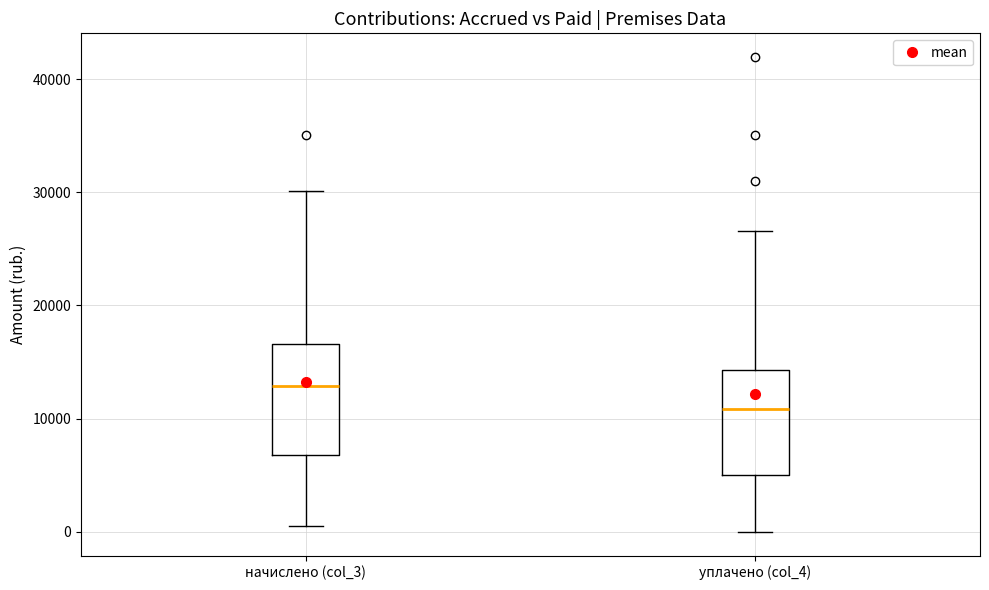

Reading left to right, read every box against the y-axis: the position of its median line, the range the box covers, and the ends of its whiskers. The values are not printed on the chart, so give them approximately, as read against the axis.

начислено (col_3): median 13000, box 7000 to 17000, whiskers 0 to 30000
уплачено (col_4): median 11000, box 5000 to 14000, whiskers 0 to 27000